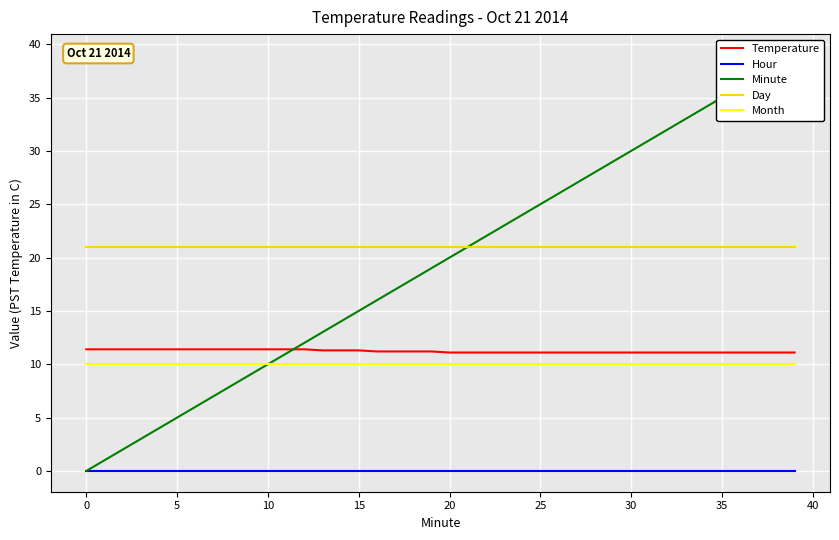

What is the lowest value of the Day series?

21.0